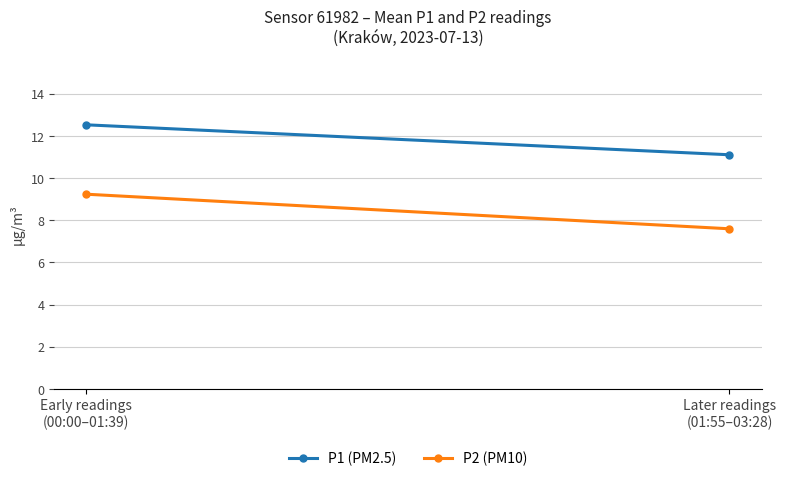

Is it true that P2 (PM10) equals 4.7 at Later readings
(01:55–03:28)?

False